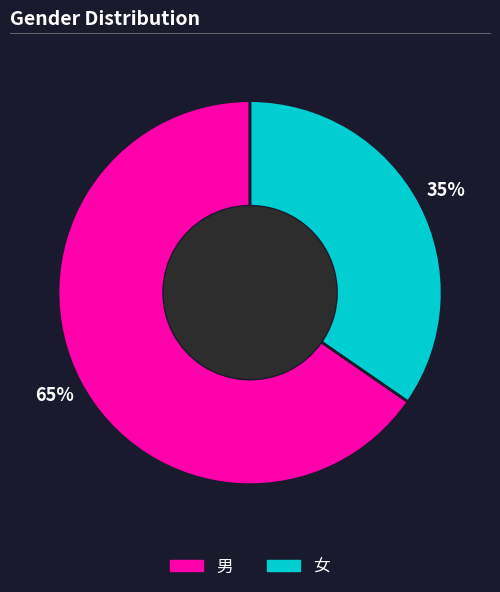

The 男 slice represents 54% of the pie. True or false?

False